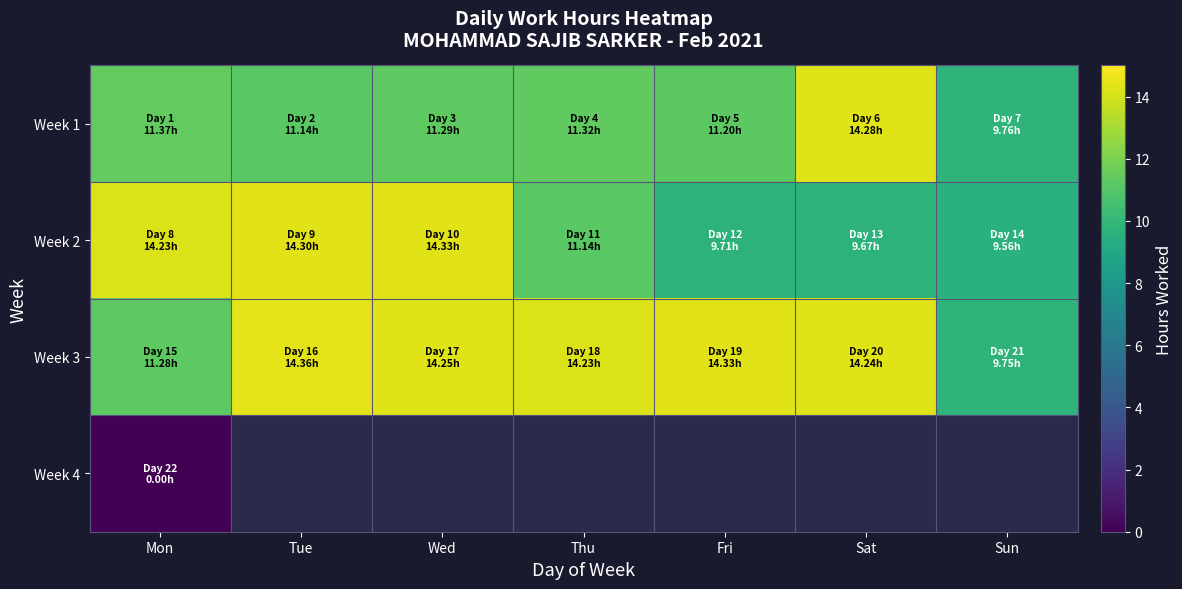

How many data points in Week 3 are less than 14?

2